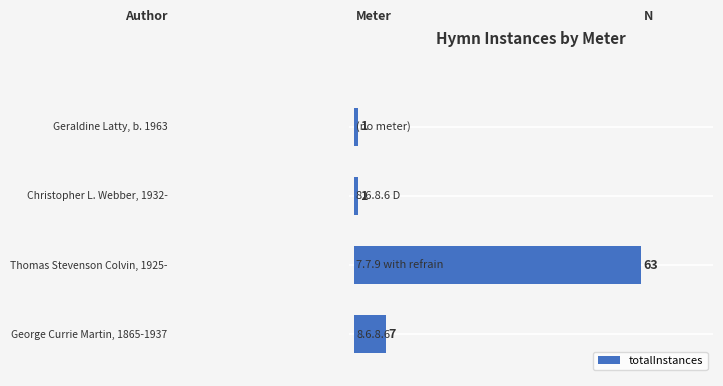

What is the greatest value displayed?

63